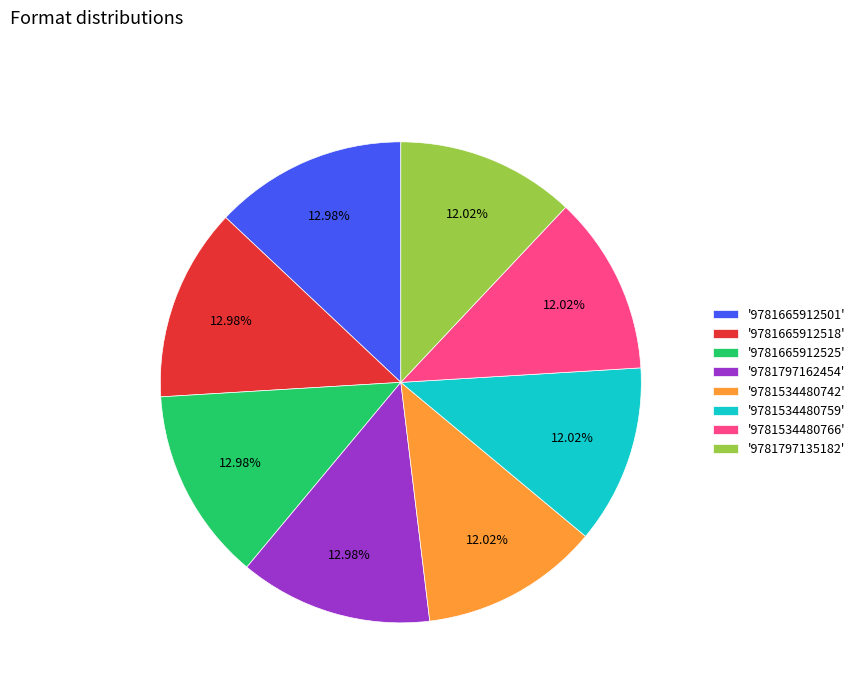

Which has a higher value, '9781665912518' or '9781797135182'?

'9781665912518'